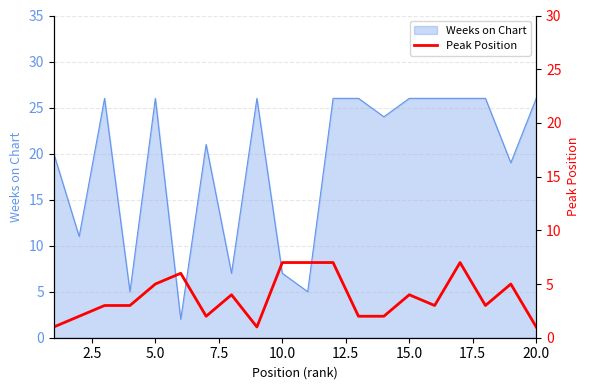

True or false: Weeks on Chart has a value of 26 at 15.0.

True